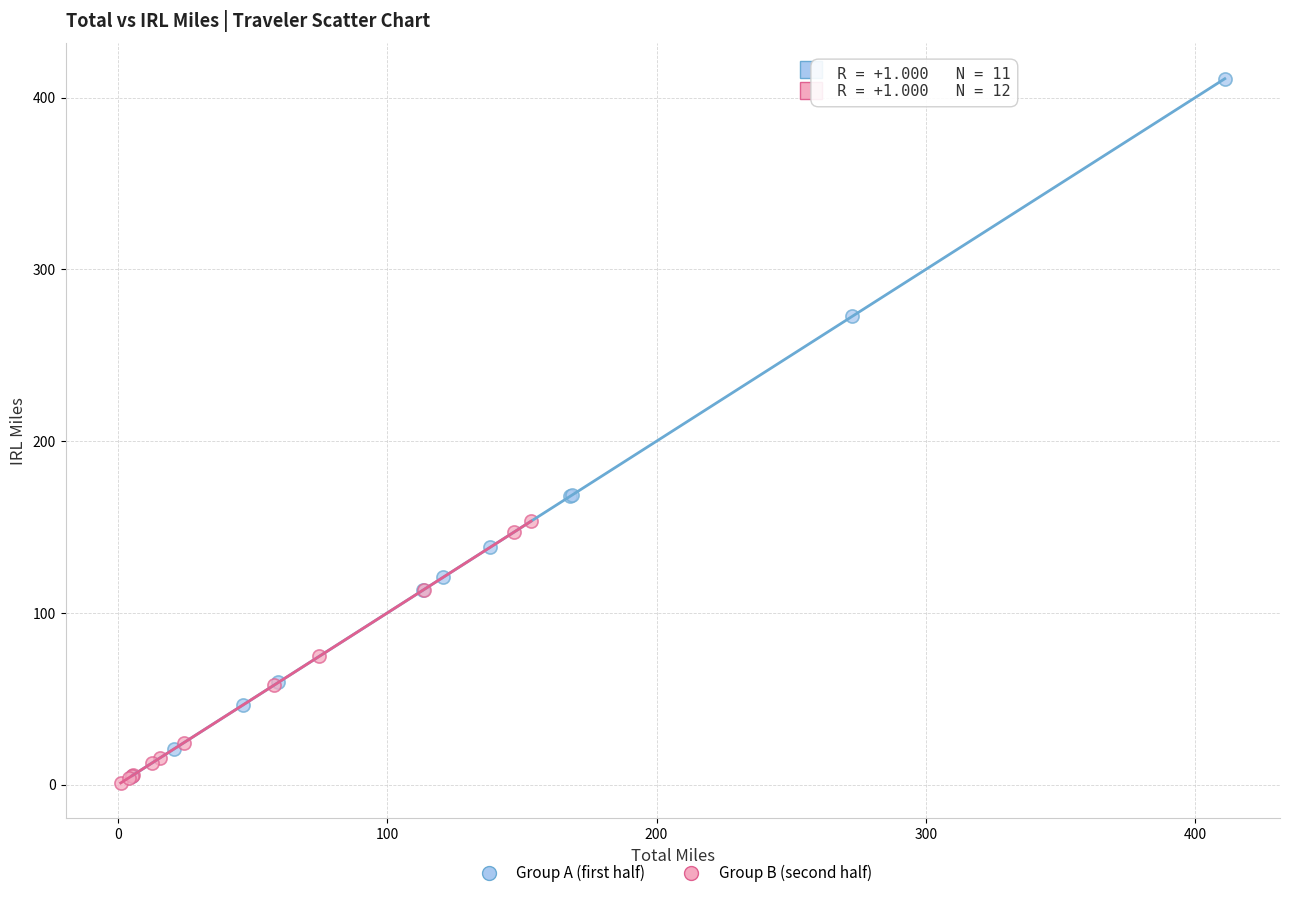

Which series reaches the maximum Y coordinate?

Group A (first half)